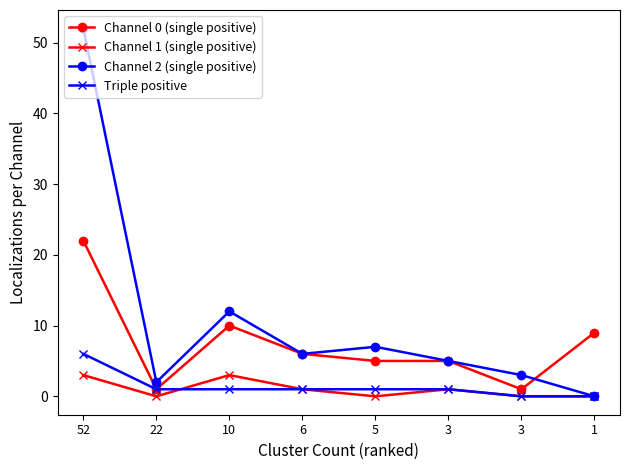

What is the value of the Channel 0 (single positive) point at the 3rd from the left?

10